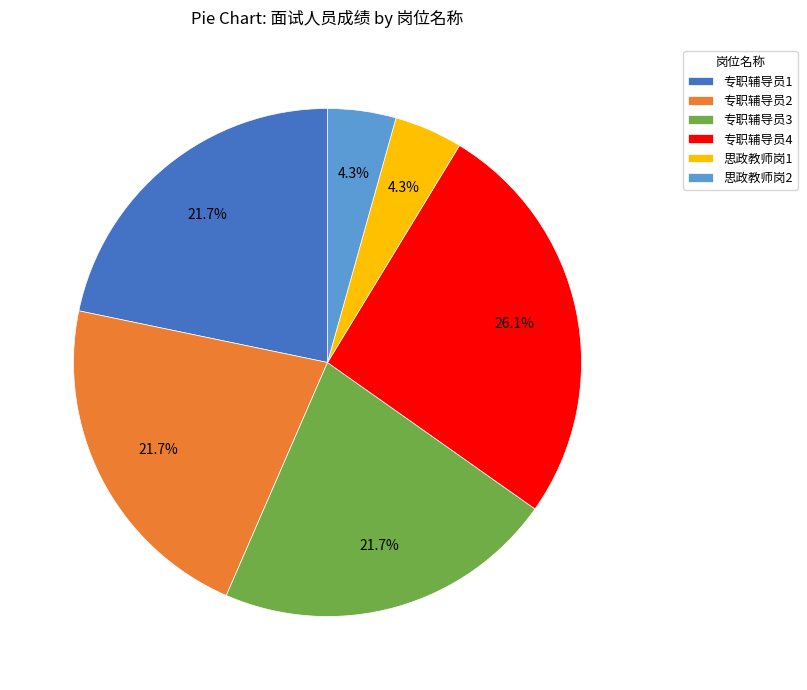

True or false: 思政教师岗1 accounts for 4% of the total.

True